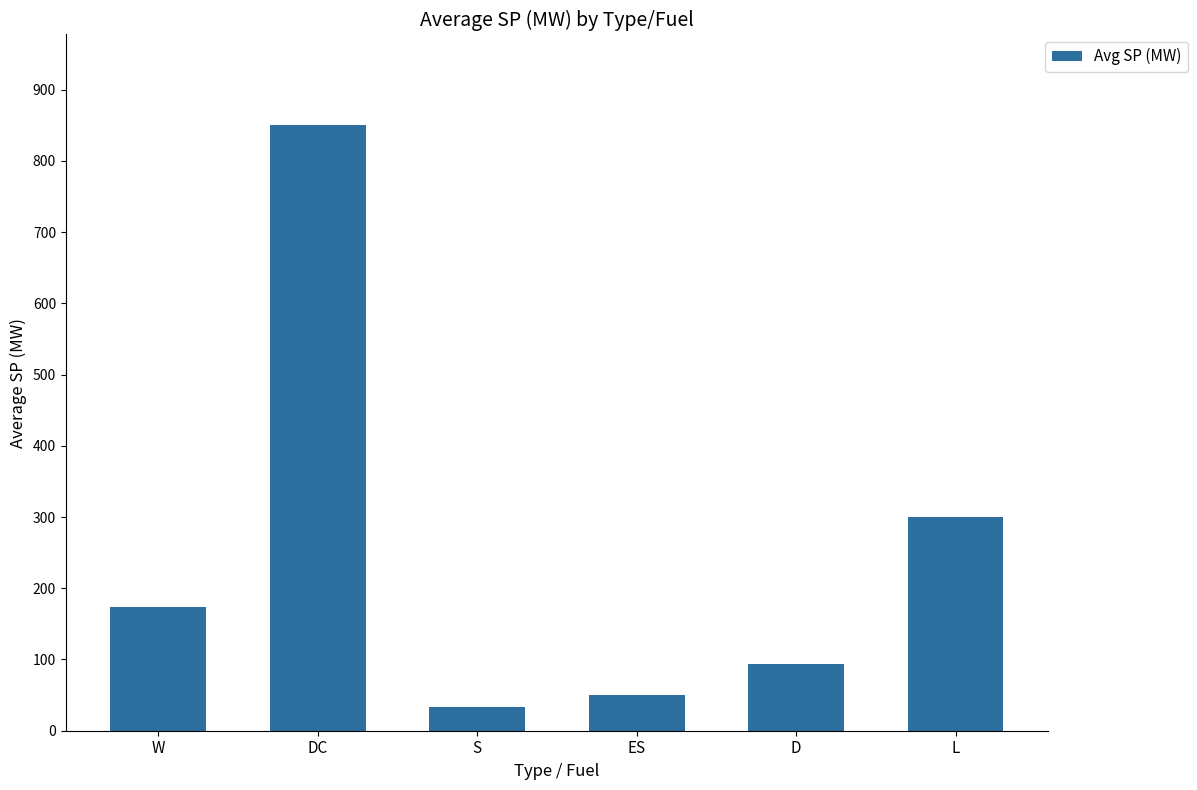

Rank the categories by value from lowest to highest.

S, ES, D, W, L, DC